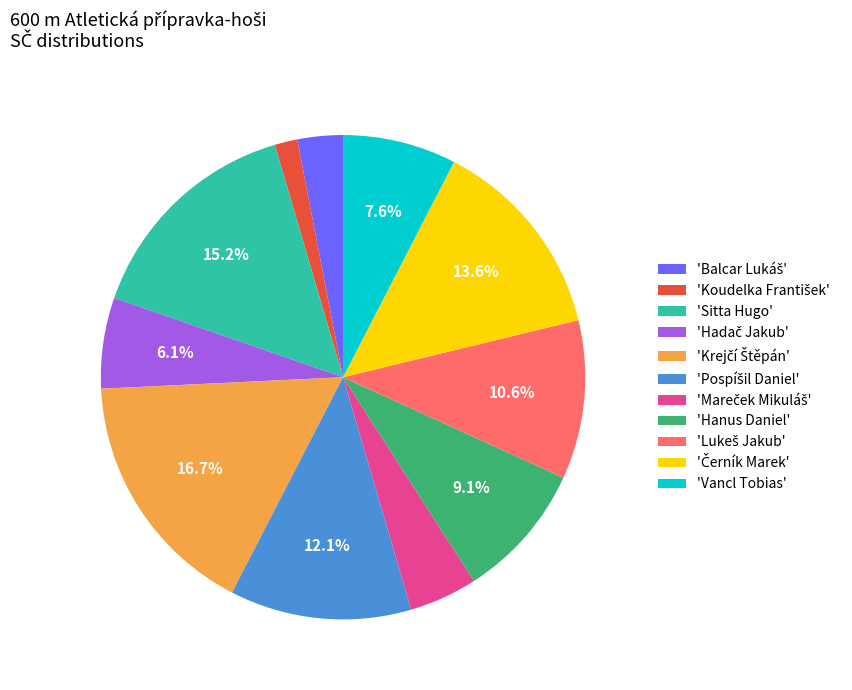

Does any single category account for the majority?

No